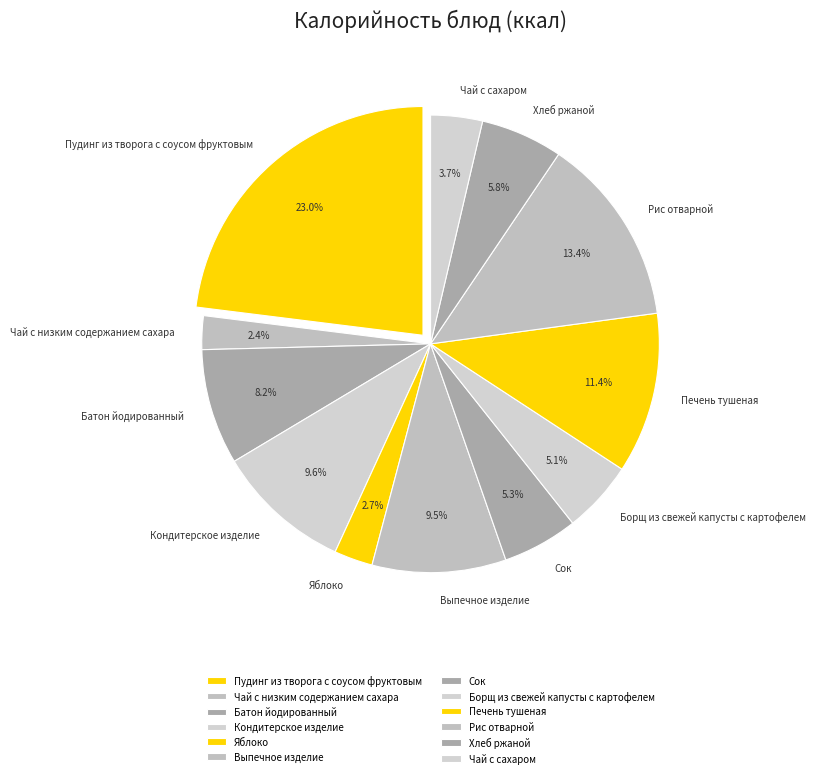

What portion of the pie excludes Пудинг из творога с соусом фруктовым?

77.0%